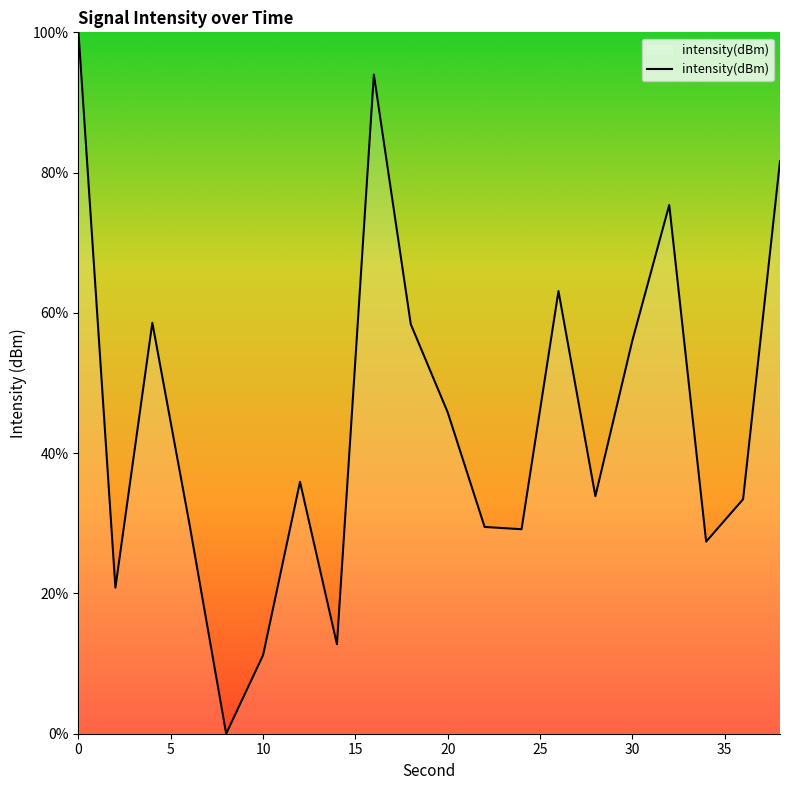

What is the average value?

44.8